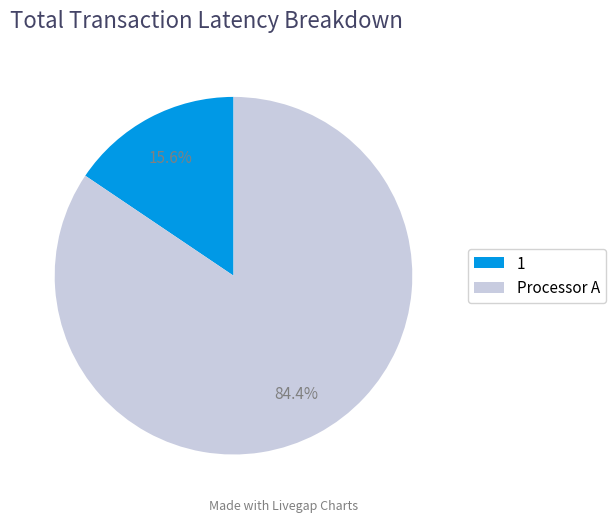

Rank the categories by value from highest to lowest.

Processor A, 1